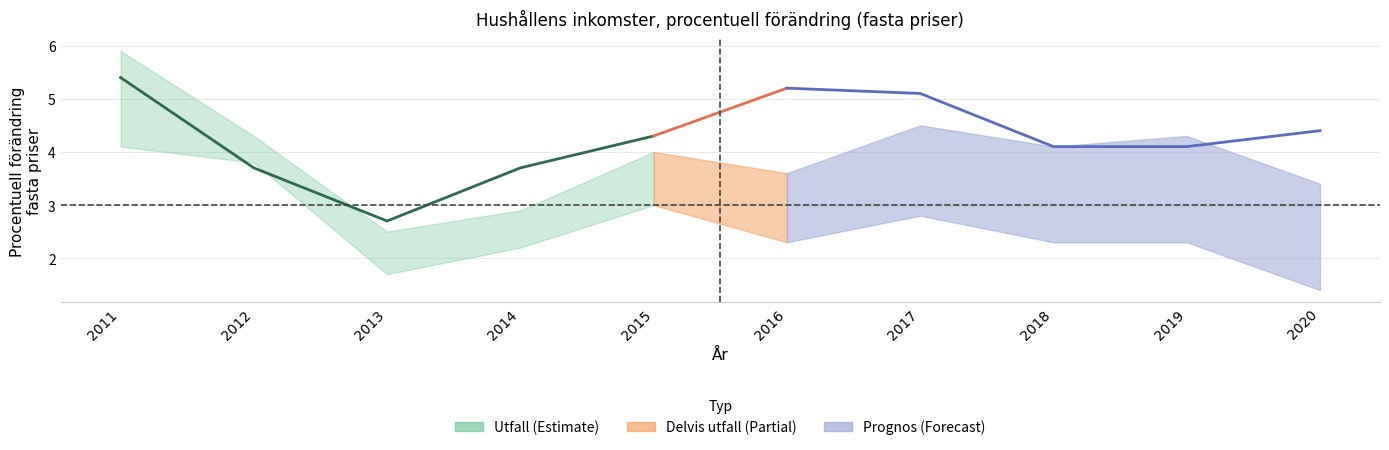

The value at 2012 is 3.7. True or false?

True